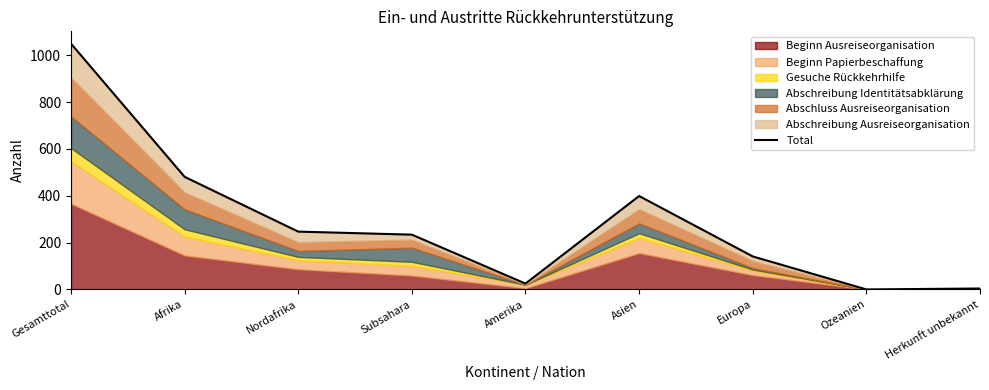

Which category has the highest value across all series?

Gesamttotal